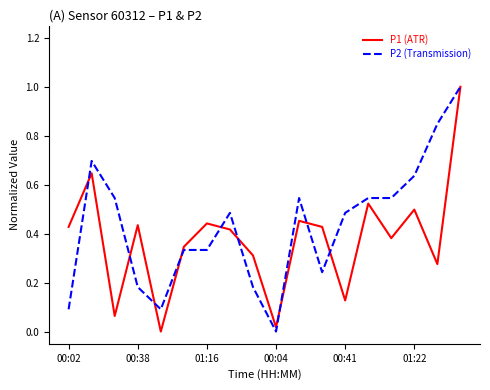

Rank the series by their average value, from lowest to highest.

P1 (ATR), P2 (Transmission)